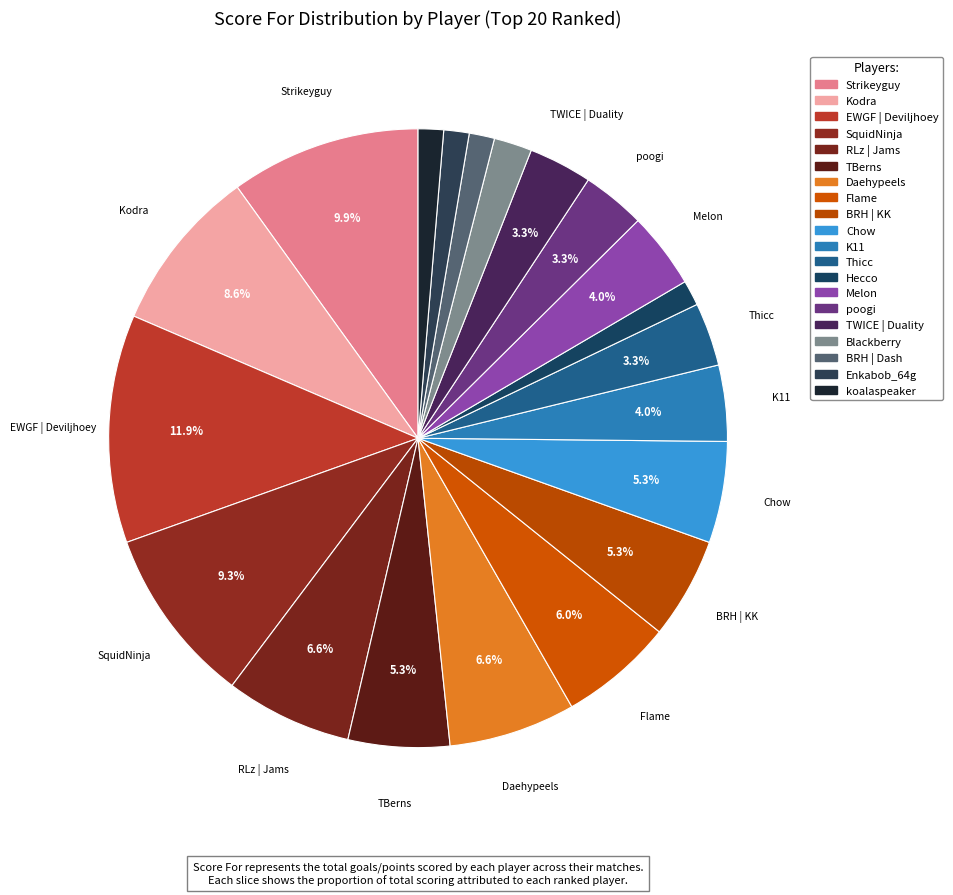

Is there any slice that represents more than half of the pie?

No